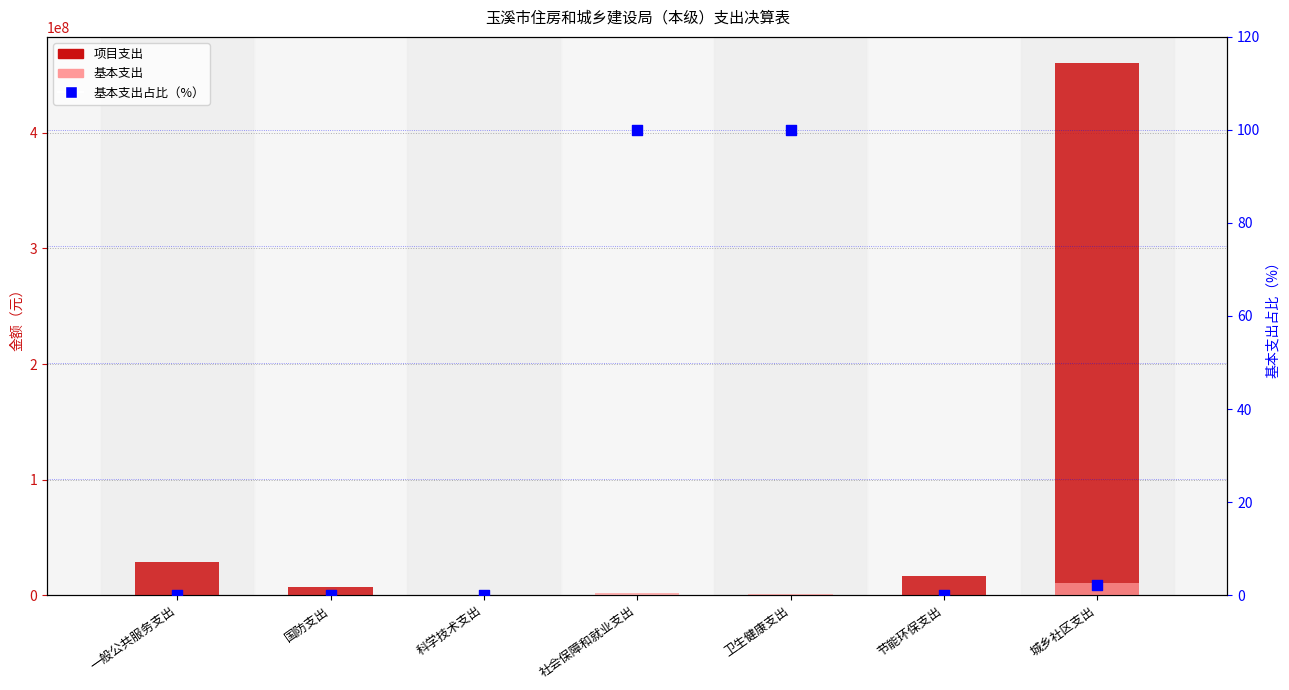

What are all the series names shown in the legend?

项目支出, 基本支出, 基本支出占比